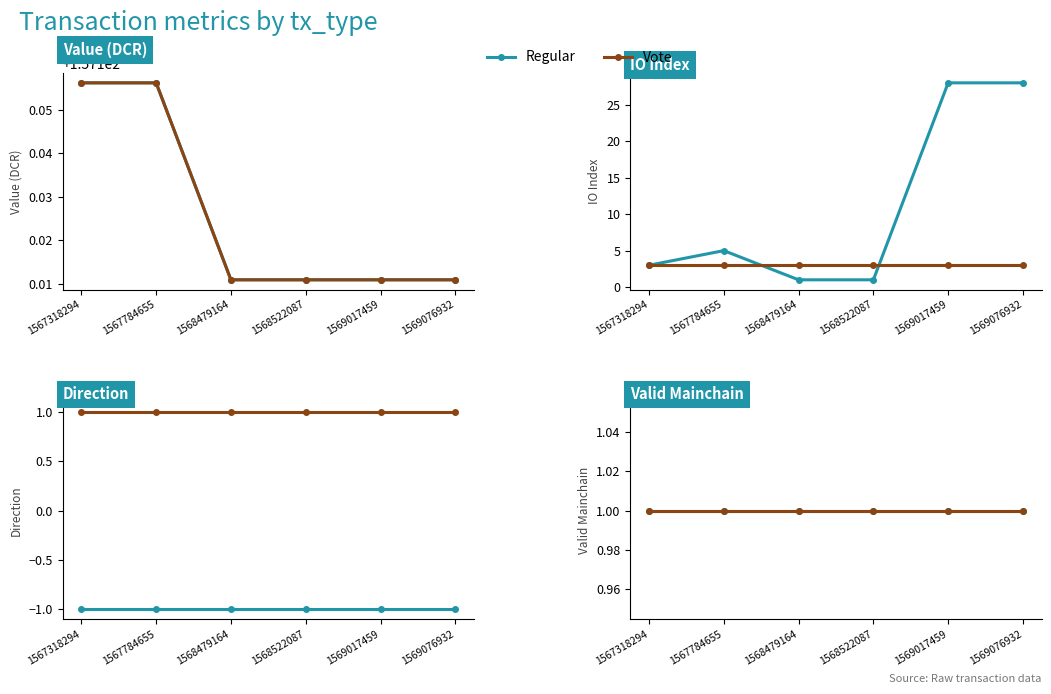

Does the chart have visible grid lines?

No